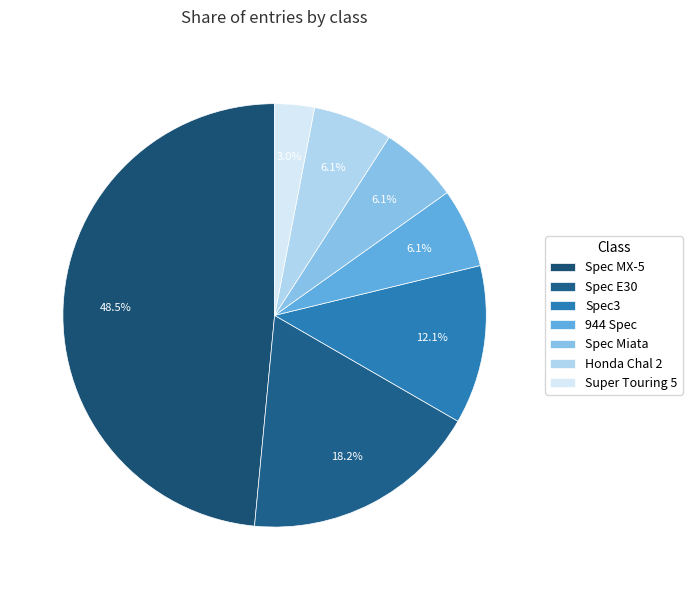

Count the number of slices in the pie.

7